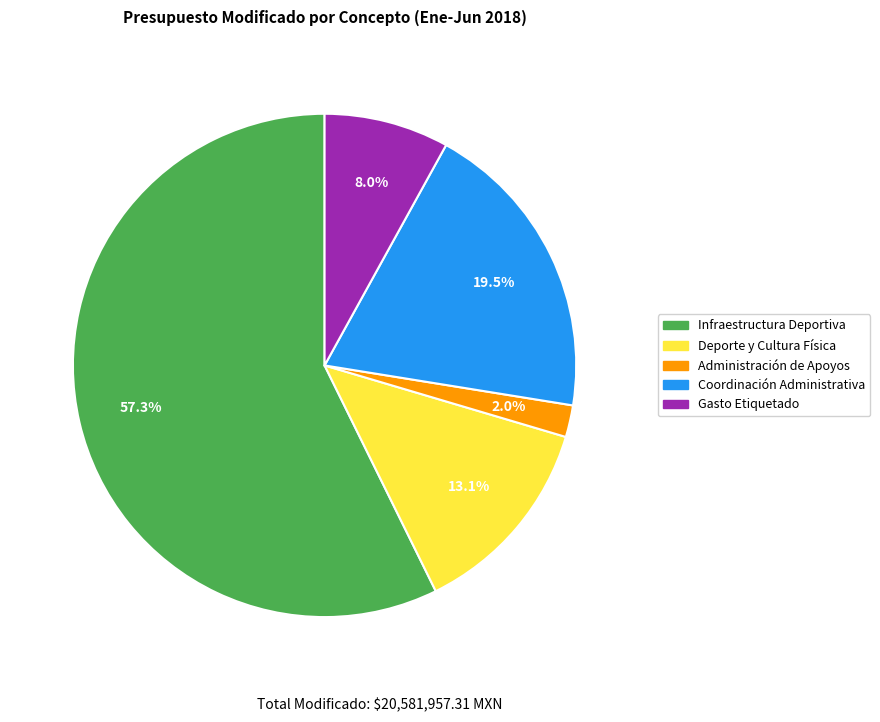

Does Coordinación Administrativa account for over 50% of the chart?

No